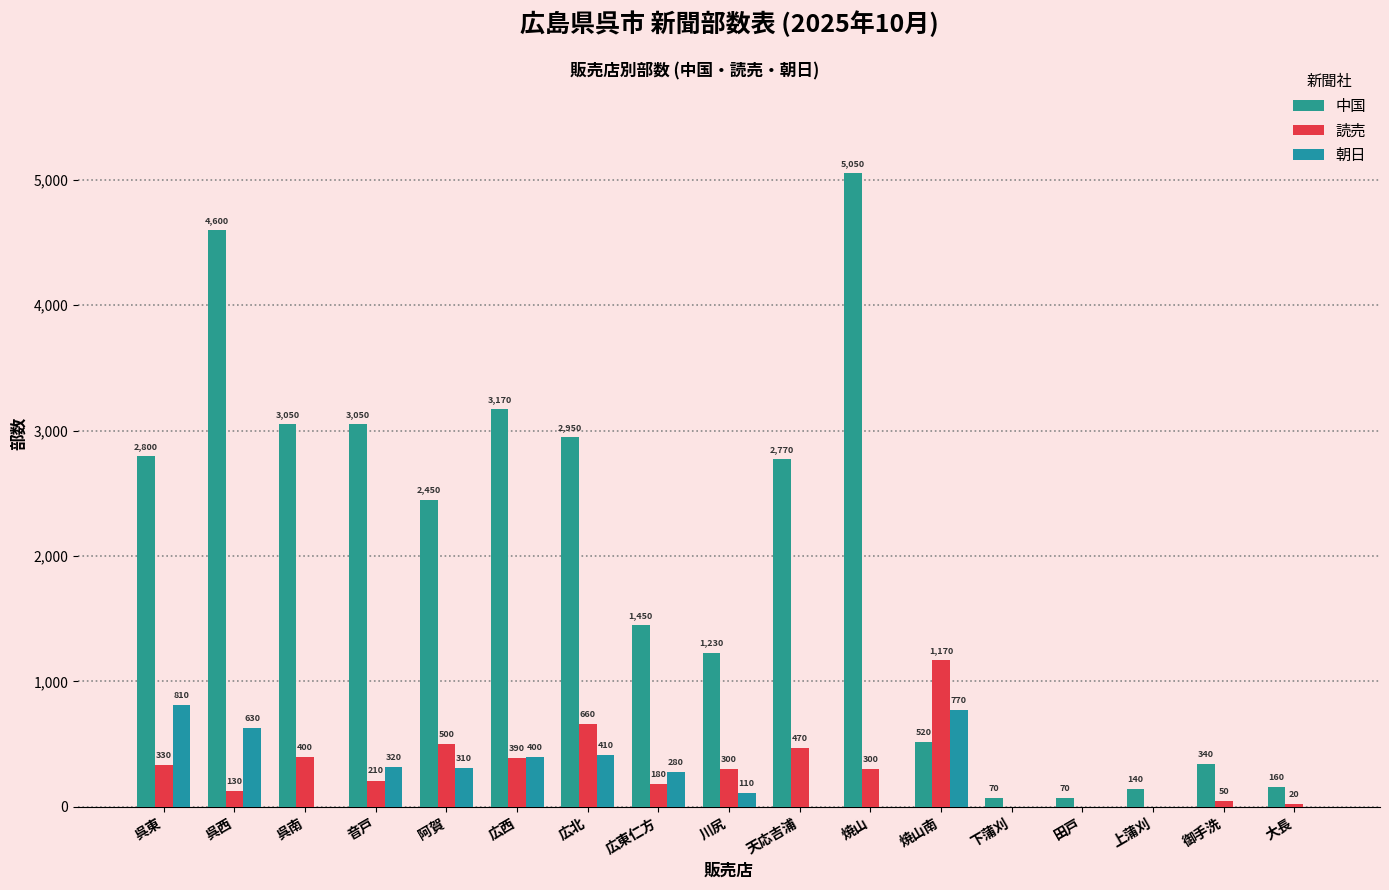

Reading right to left, transcribe all the data shown in this chart.

中国: 大長=160	御手洗=340	上蒲刈=140	田戸=70	下蒲刈=70	焼山南=520	焼山=5050	天応吉浦=2770	川尻=1230	広東仁方=1450	広北=2950	広西=3170	阿賀=2450	音戸=3050	呉南=3050	呉西=4600	呉東=2800
読売: 大長=20	御手洗=50	上蒲刈=0	田戸=0	下蒲刈=0	焼山南=1170	焼山=300	天応吉浦=470	川尻=300	広東仁方=180	広北=660	広西=390	阿賀=500	音戸=210	呉南=400	呉西=130	呉東=330
朝日: 大長=0	御手洗=0	上蒲刈=0	田戸=0	下蒲刈=0	焼山南=770	焼山=0	天応吉浦=0	川尻=110	広東仁方=280	広北=410	広西=400	阿賀=310	音戸=320	呉南=0	呉西=630	呉東=810